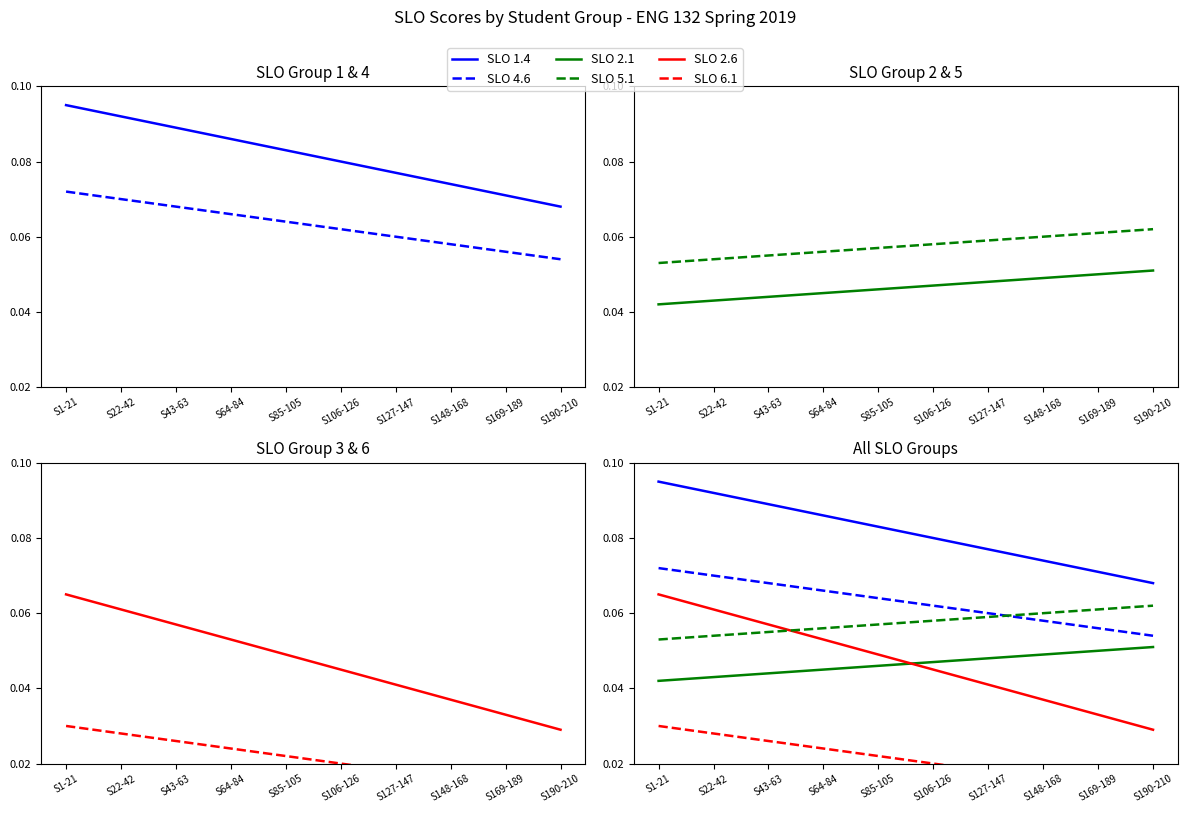

Reading left to right, transcribe all the data shown in this chart.

SLO 1.4: 0.1	0.1	0.1	0.1	0.1	0.1	0.1	0.1	0.1	0.1
SLO 4.6: 0.1	0.1	0.1	0.1	0.1	0.1	0.1	0.1	0.1	0.1
SLO 2.1: 0.0	0.0	0.0	0.0	0.0	0.0	0.0	0.0	0.1	0.1
SLO 5.1: 0.1	0.1	0.1	0.1	0.1	0.1	0.1	0.1	0.1	0.1
SLO 2.6: 0.1	0.1	0.1	0.1	0.0	0.0	0.0	0.0	0.0	0.0
SLO 6.1: 0.0	0.0	0.0	0.0	0.0	0.0	0.0	0.0	0.0	0.0